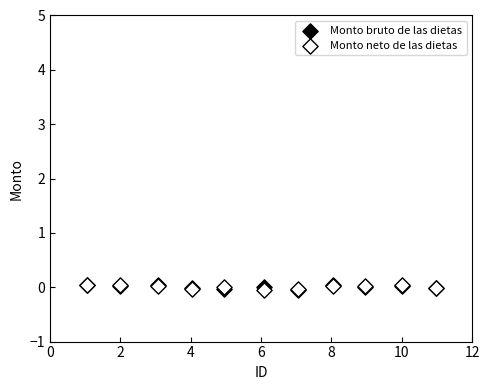

What are all the series names shown in the legend?

Monto bruto de las dietas, Monto neto de las dietas